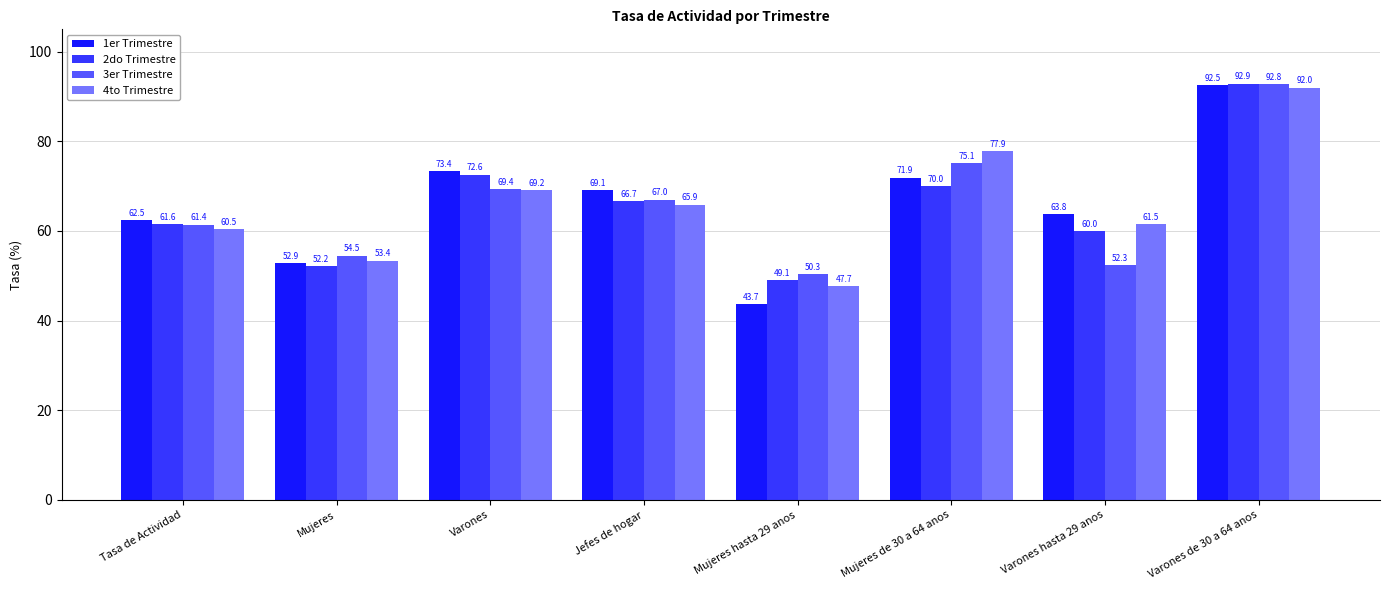

At which category does the chart reach its minimum across all series?

Mujeres hasta 29 anos